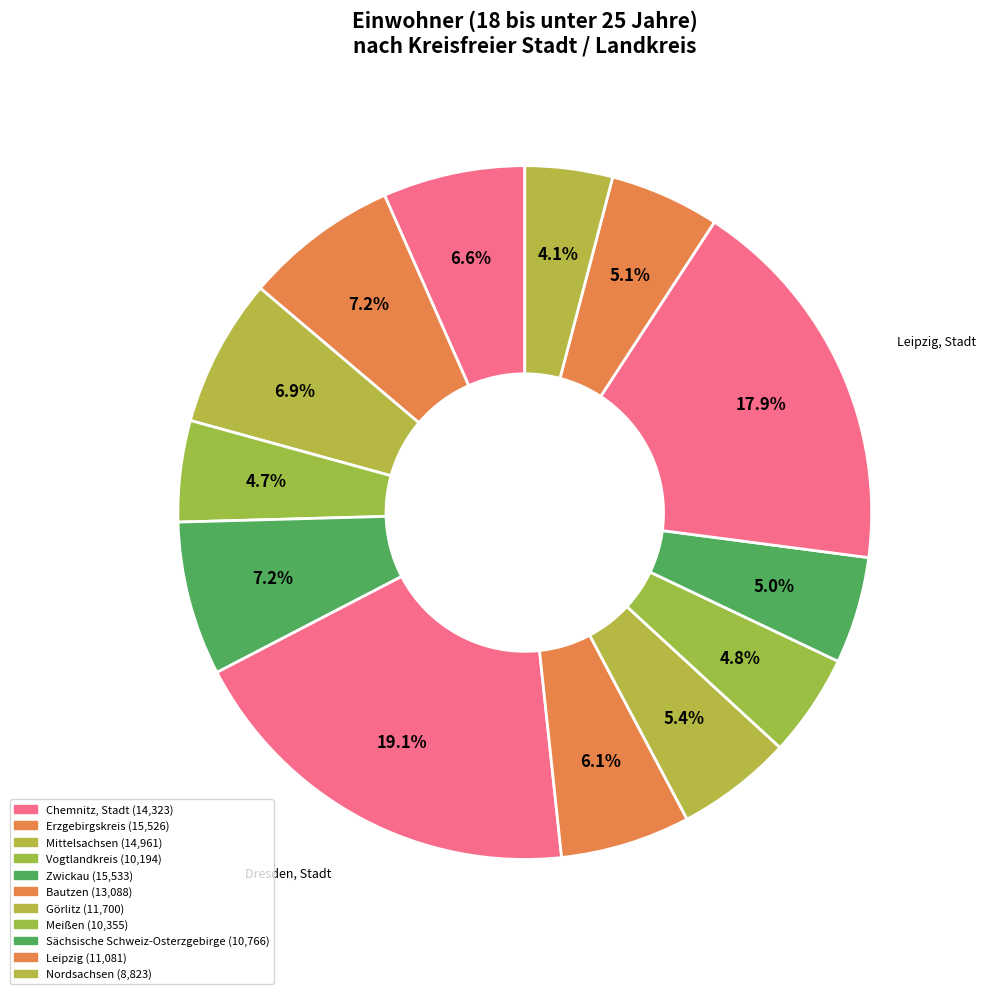

How many segments does this pie chart have?

13